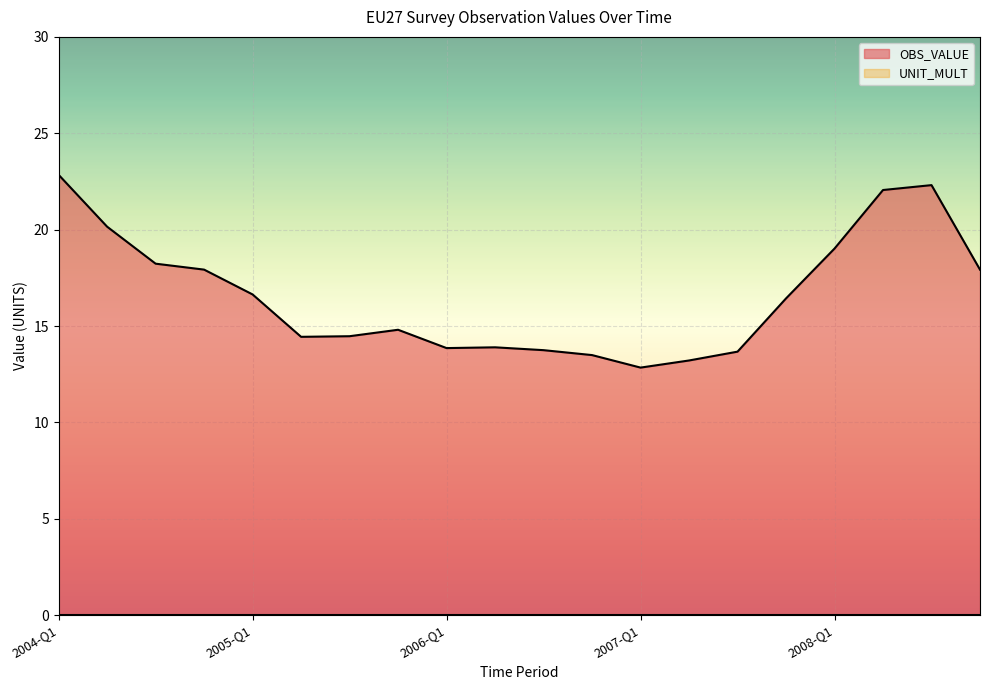

True or false: the data shows 13.9 at 2006-Q1.

True